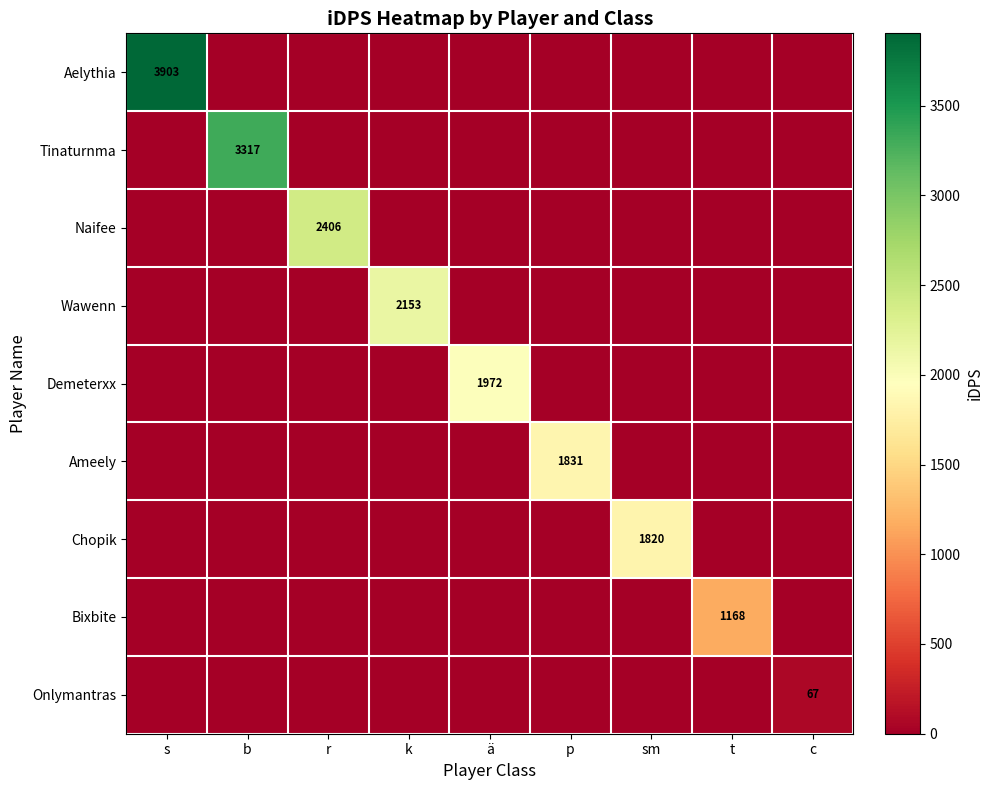

The value of Aelythia at k is -1590.6. True or false?

False